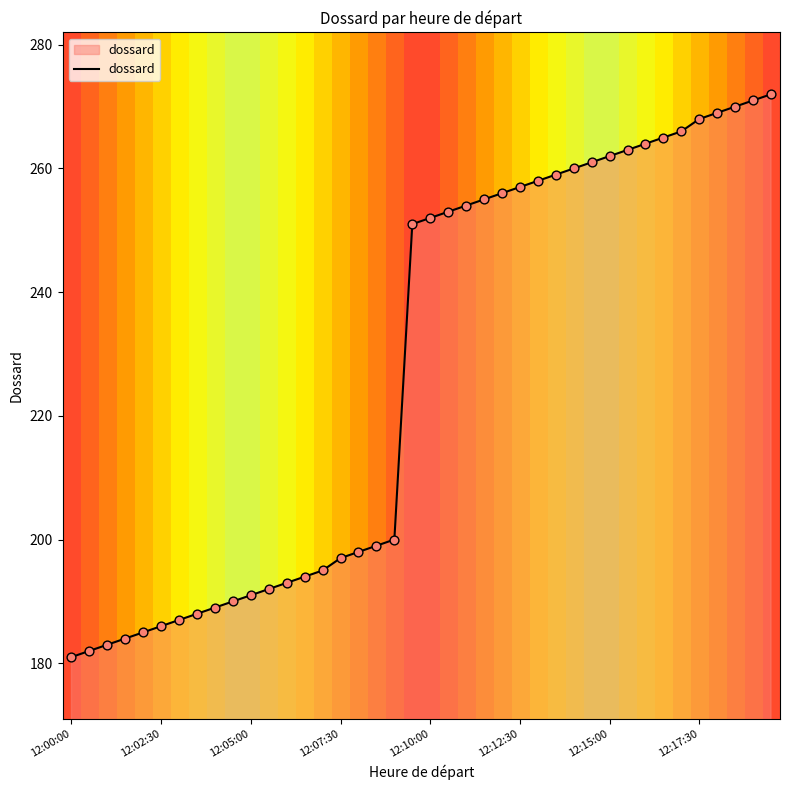

What is the greatest value displayed?

272